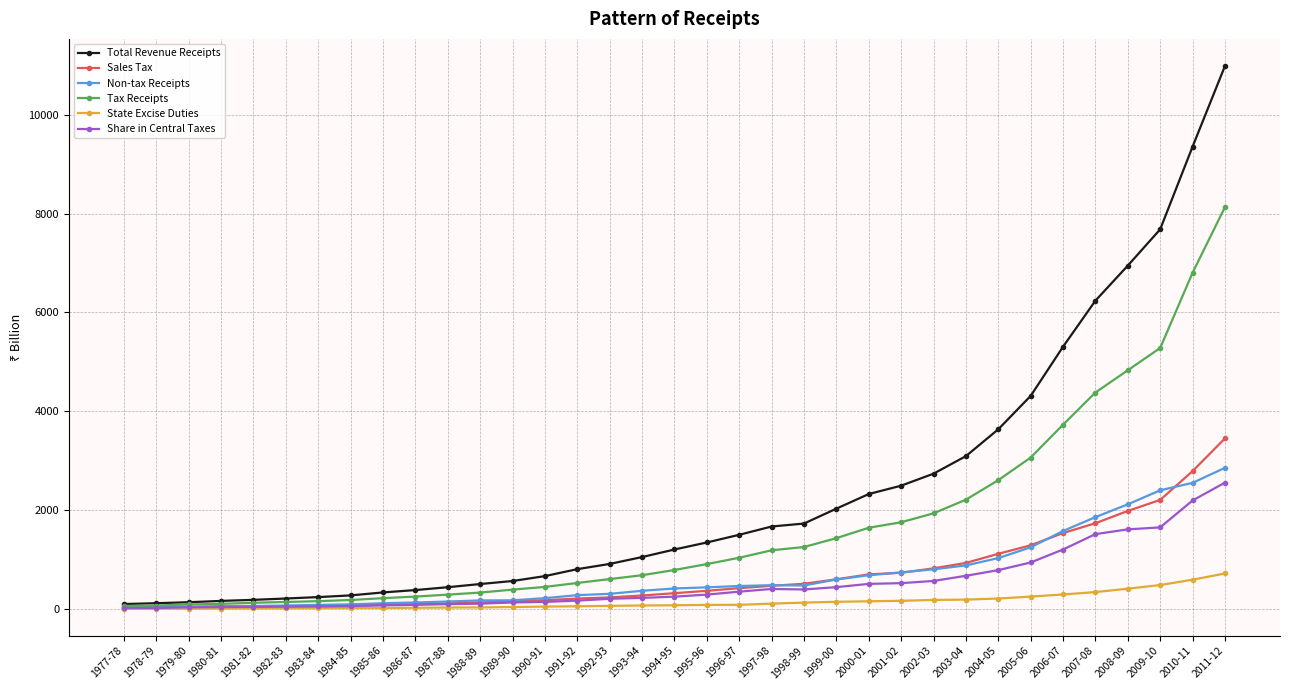

What is the smallest value displayed?

5.7